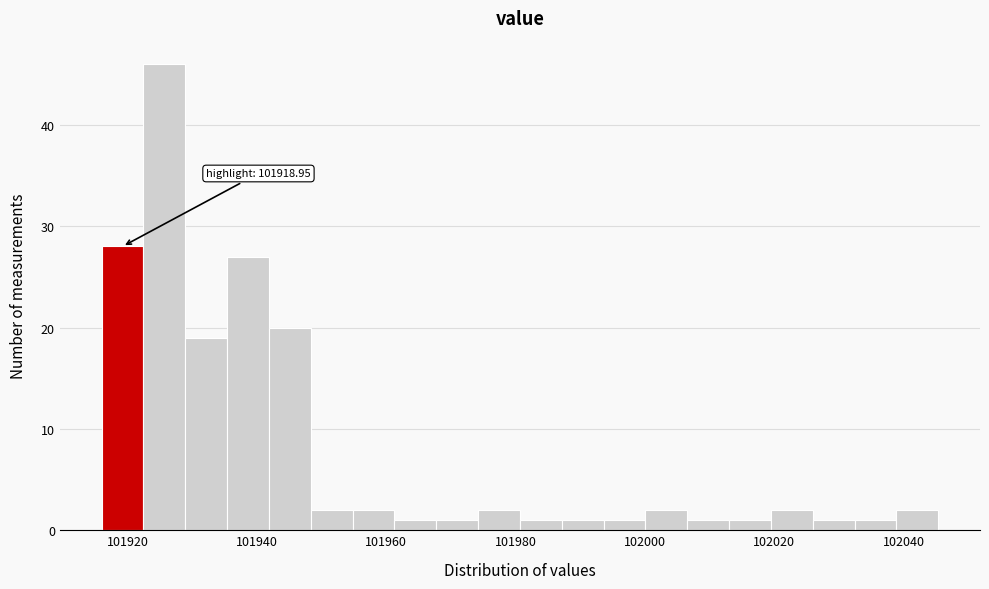

Around what value on the x-axis is the tallest bar? Give the approximate position of its centre, as read against the axis.

101926